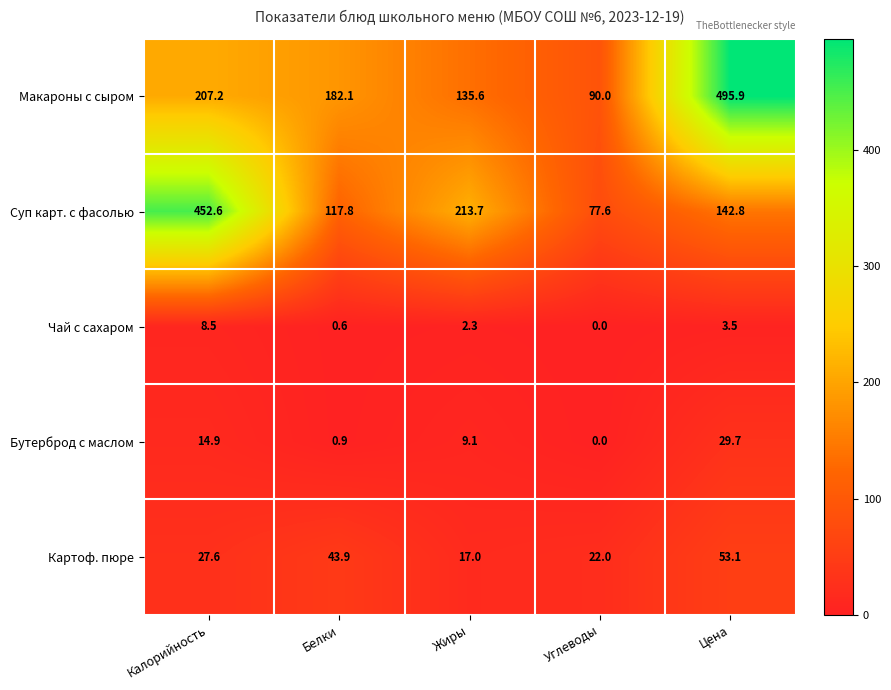

How many categories are shown in the chart?

5